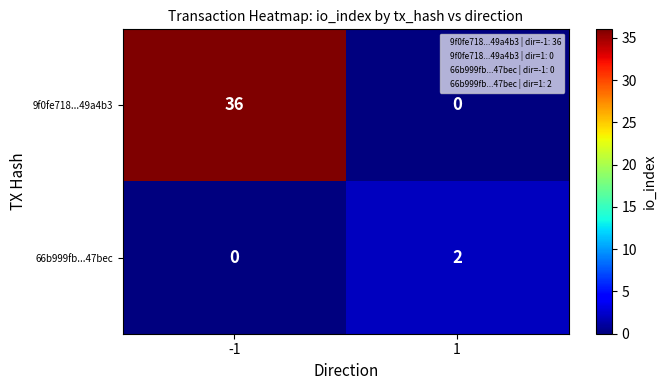

What is the maximum value for 9f0fe718...49a4b3?

36